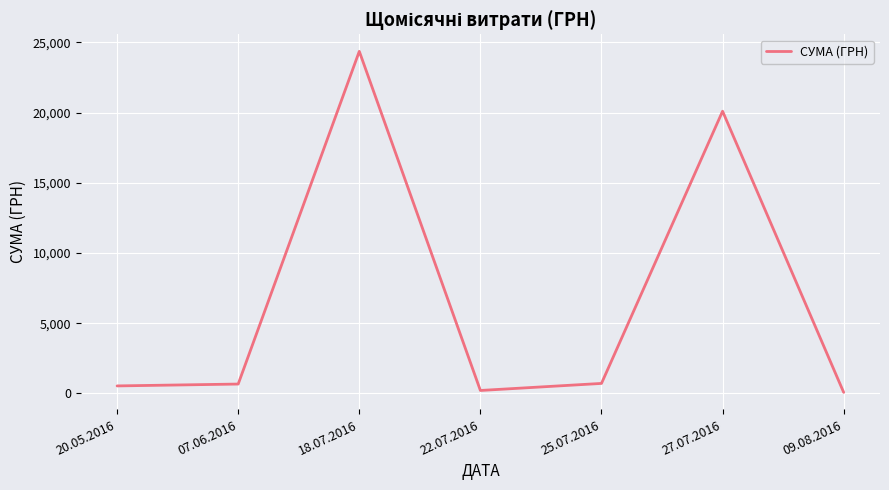

Count the number of categories in the chart.

7